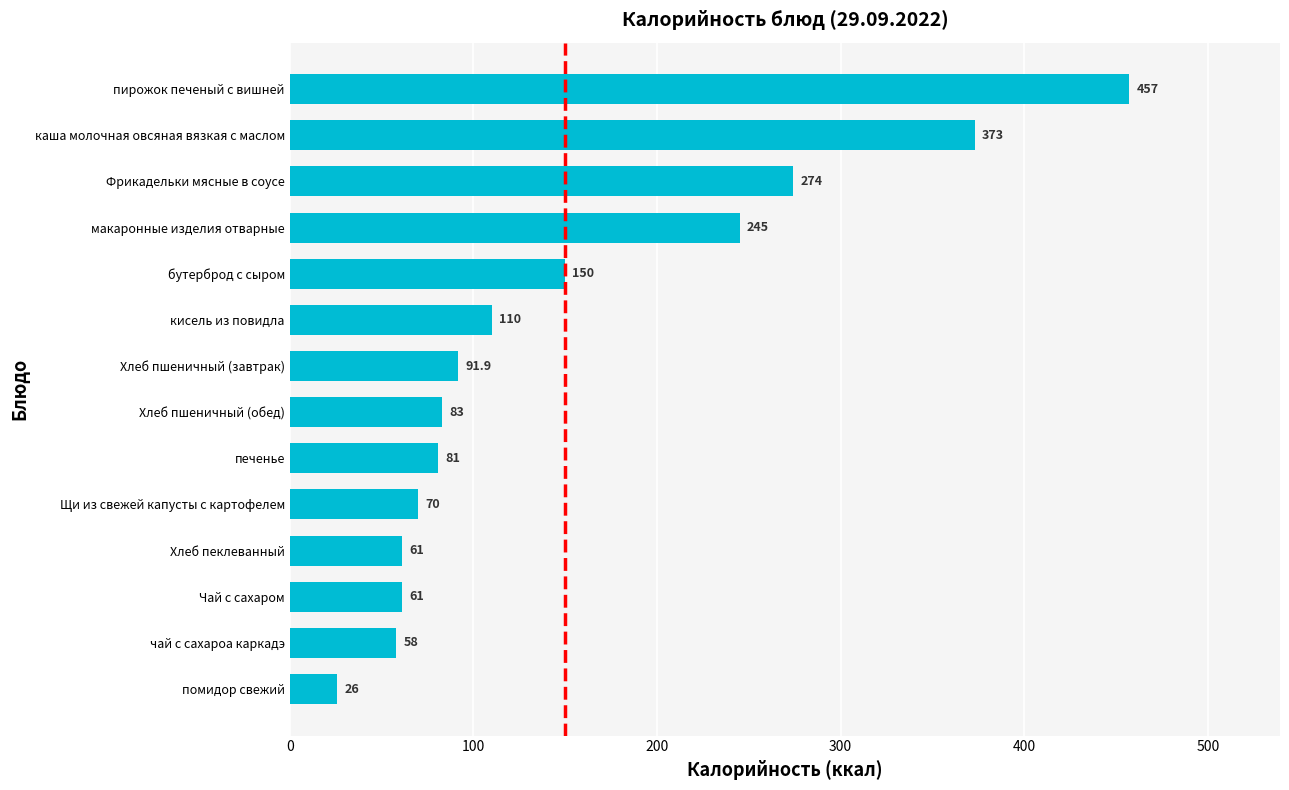

What is the maximum value shown in the chart?

457.0